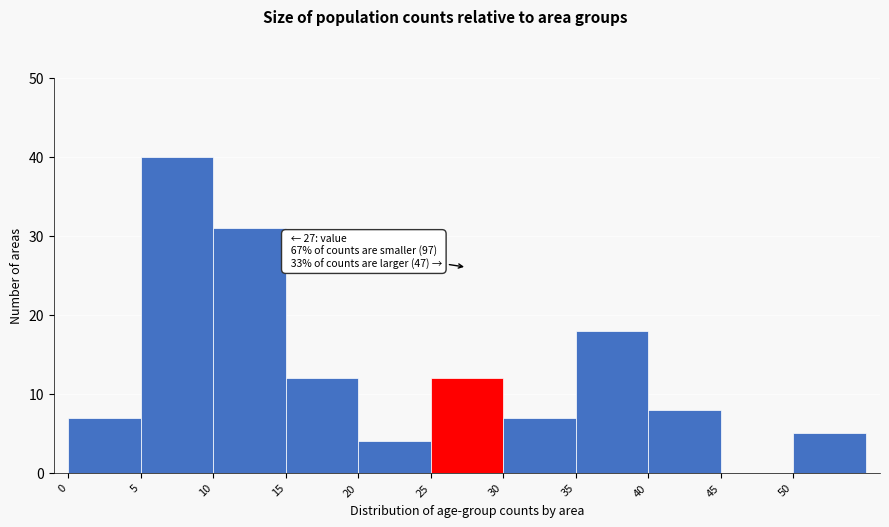

Which range on the x-axis has the tallest bar?

5 to 10